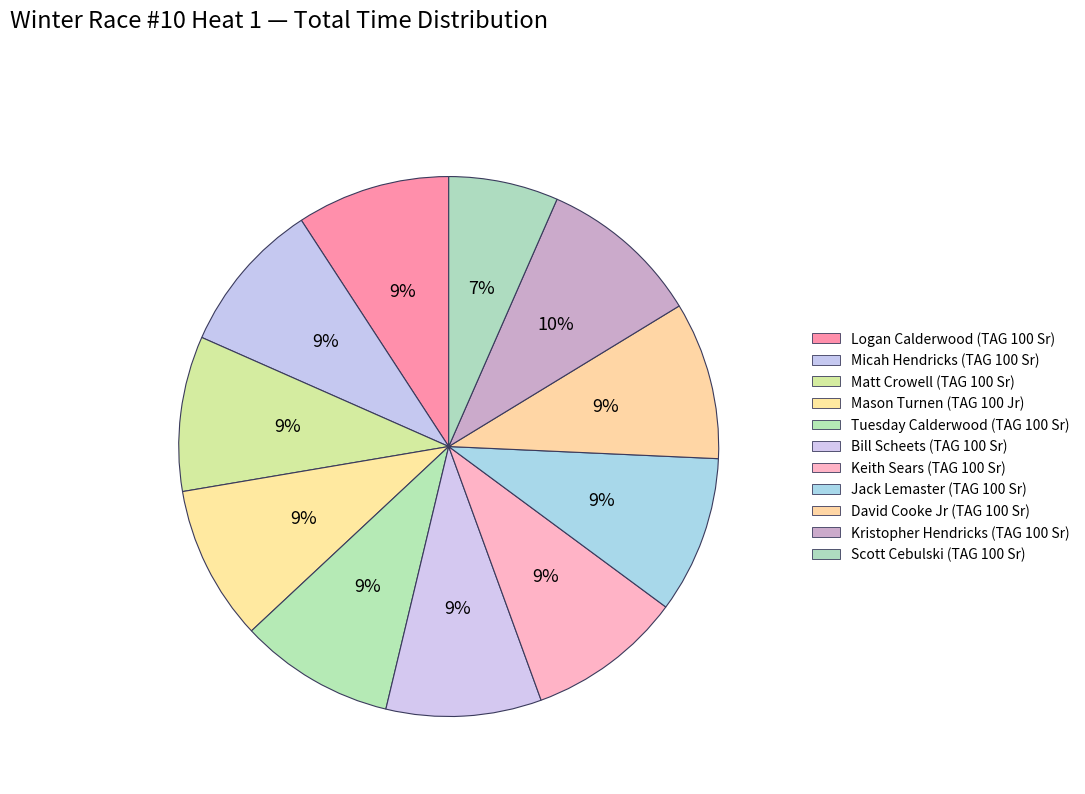

Which category has the smallest portion of the pie?

Scott Cebulski (TAG 100 Sr)